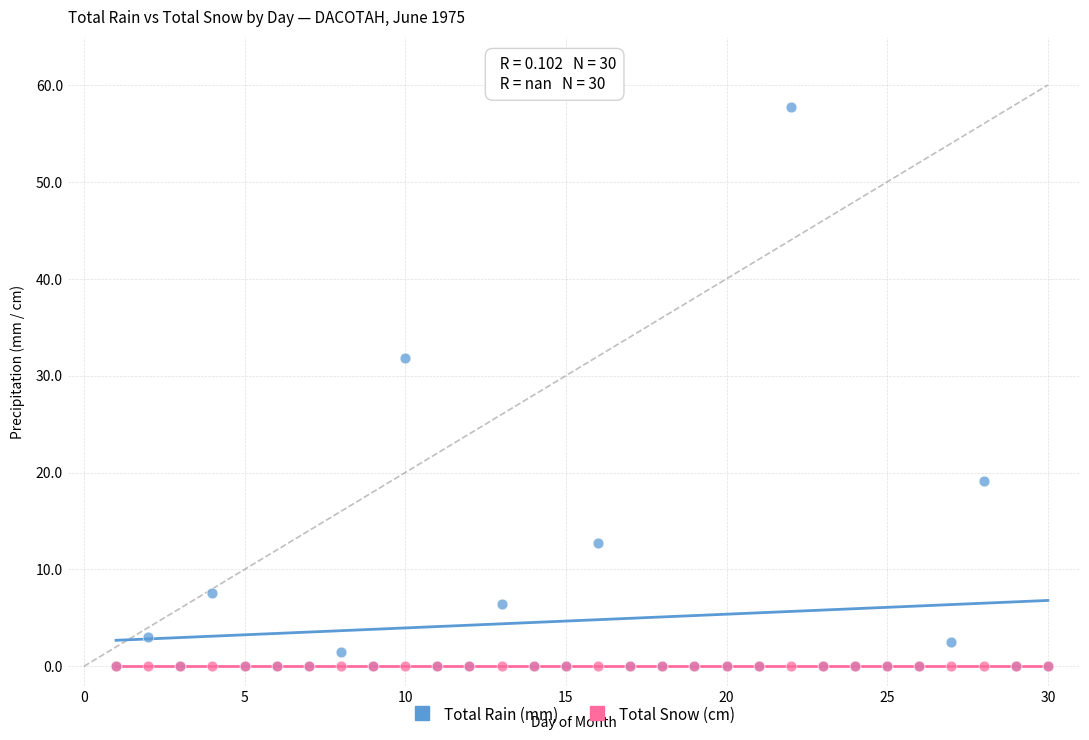

In the Total Rain (mm) series, what Y value is closest to 28?

31.8